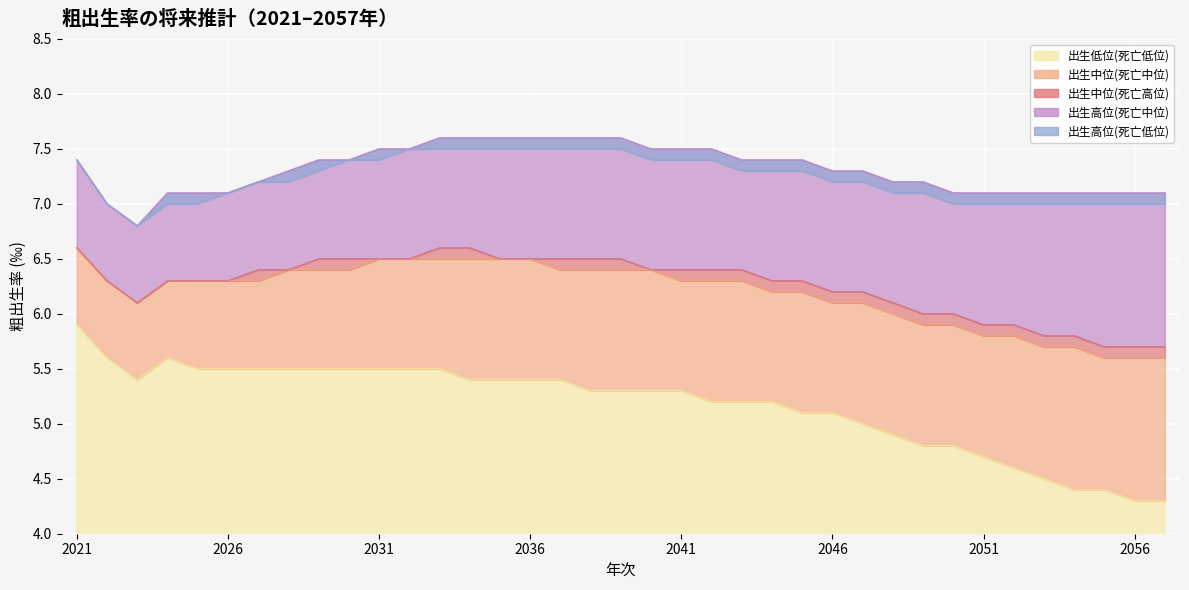

What is the average value of the 出生高位(死亡低位) series?

7.2